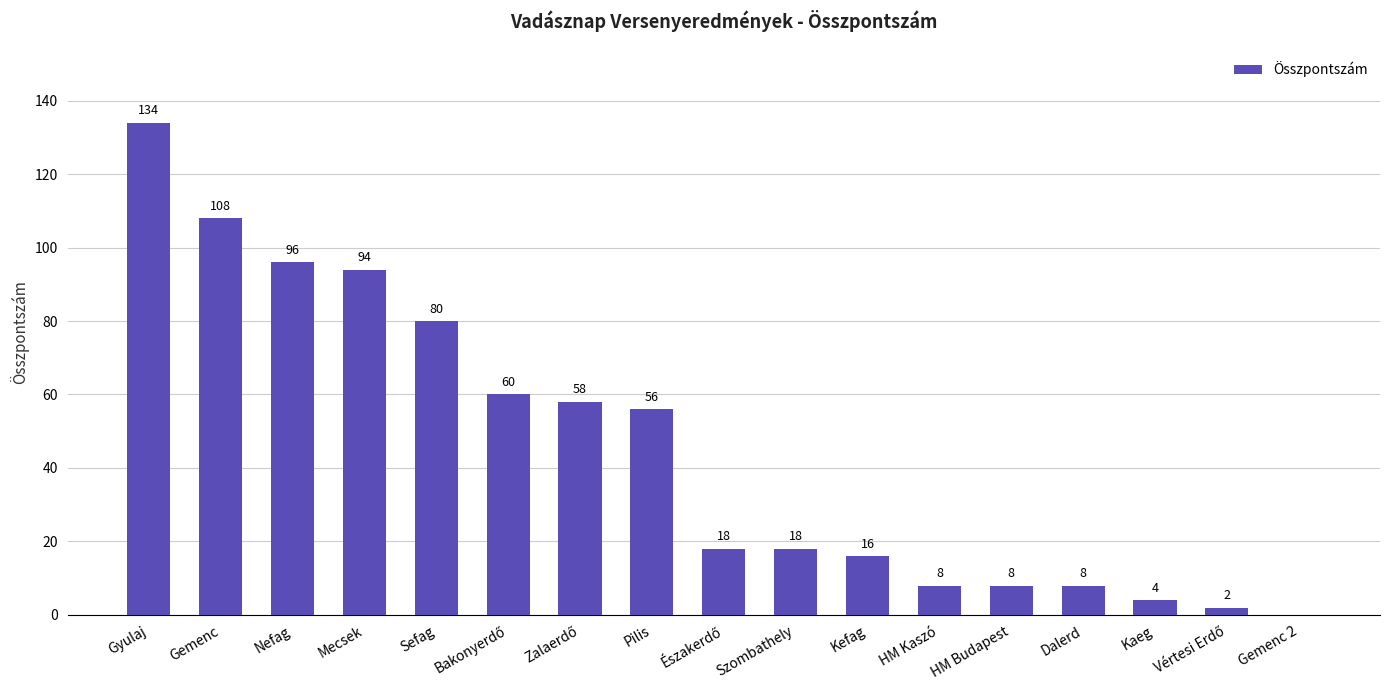

Reading left to right, extract all data points from this chart.

134	108	96	94	80	60	58	56	18	18	16	8	8	8	4	2	0